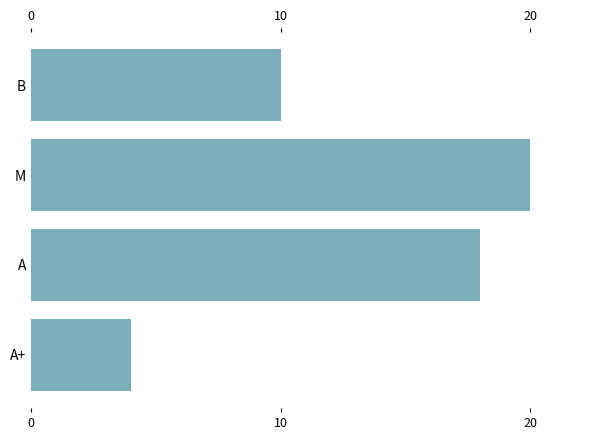

What is the difference between the maximum and minimum values?

16